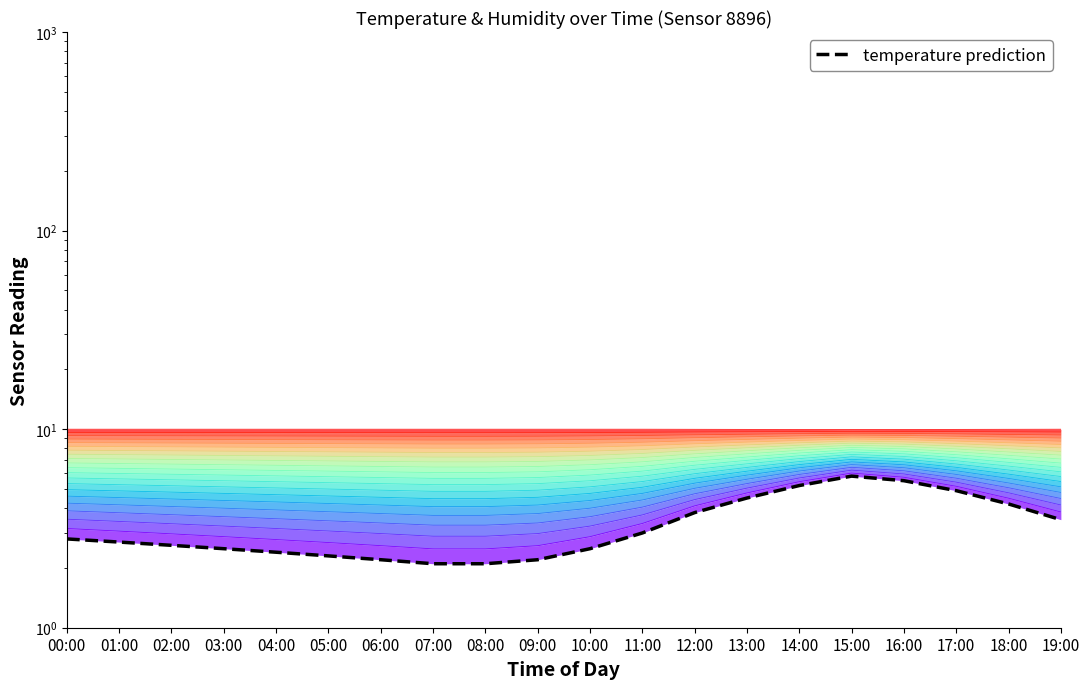

How many distinct data groups are displayed?

1